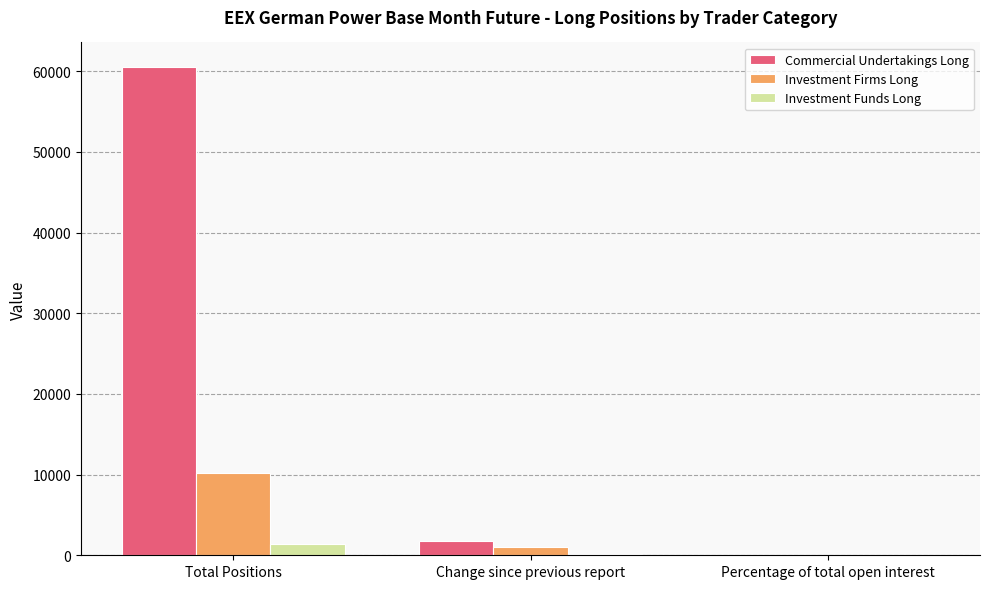

At which category does the chart reach its peak across all series?

Total Positions